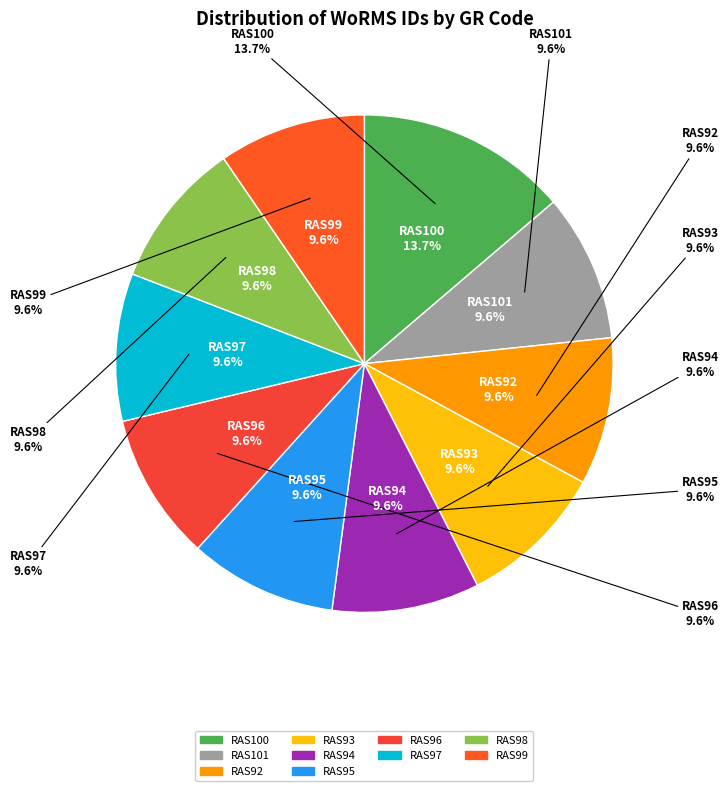

Does RAS101 account for over 50% of the chart?

No